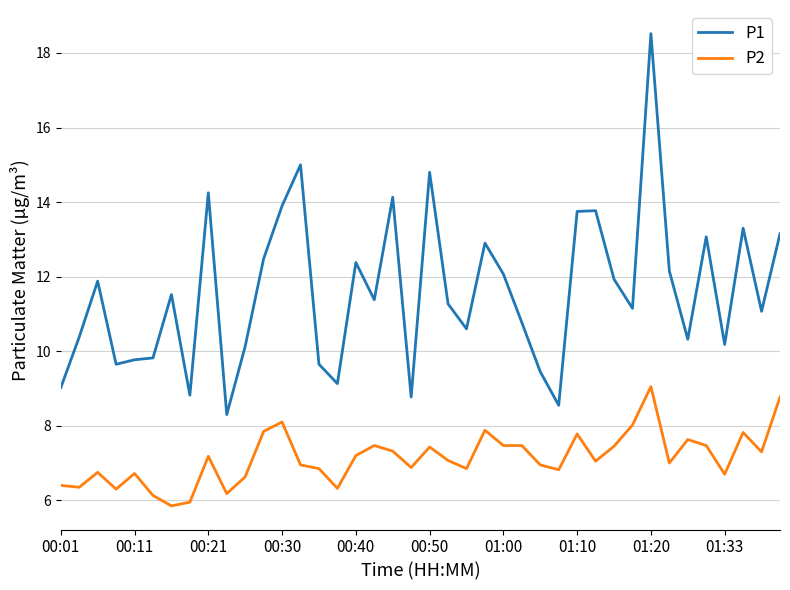

What is the difference between the maximum and minimum values in the P1 series?

10.2